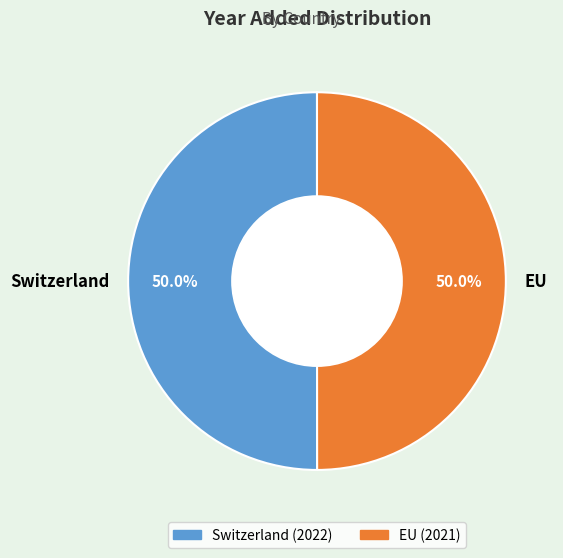

The Switzerland slice represents 50% of the pie. True or false?

True